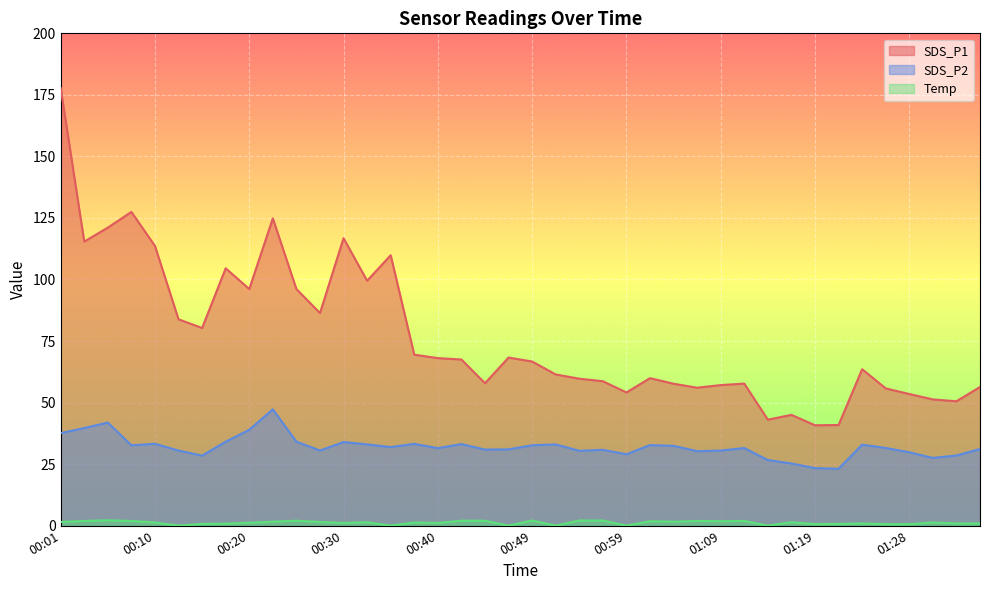

What is the approximate value of SDS_P2 at 00:27?

30.5